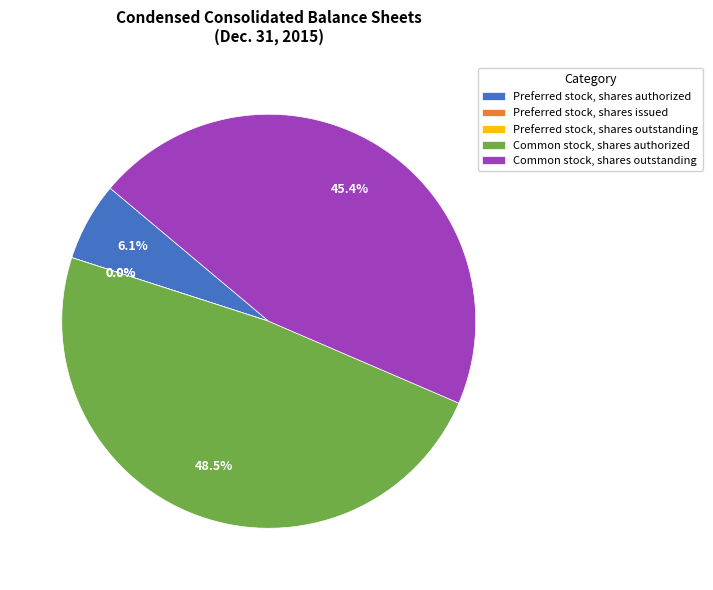

What is the smallest slice in the pie chart?

Preferred stock, shares issued